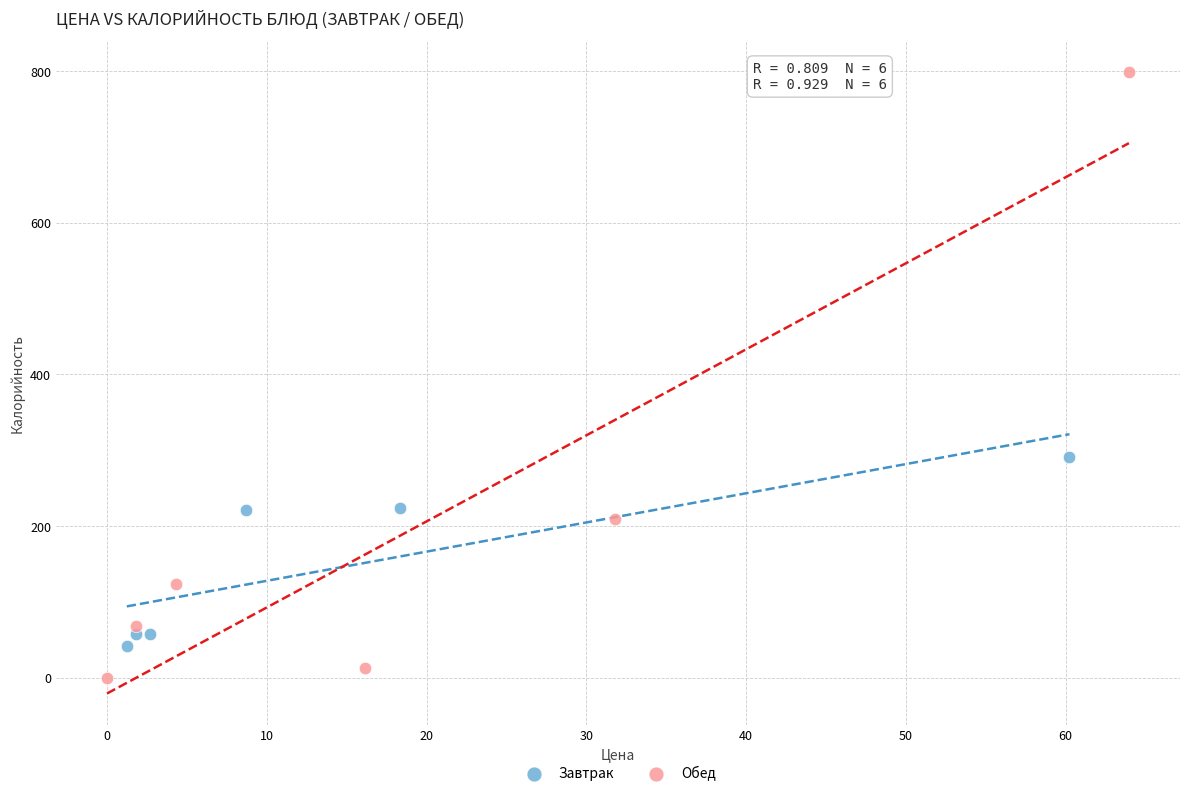

Which series has the largest Y range (max minus min)?

Обед